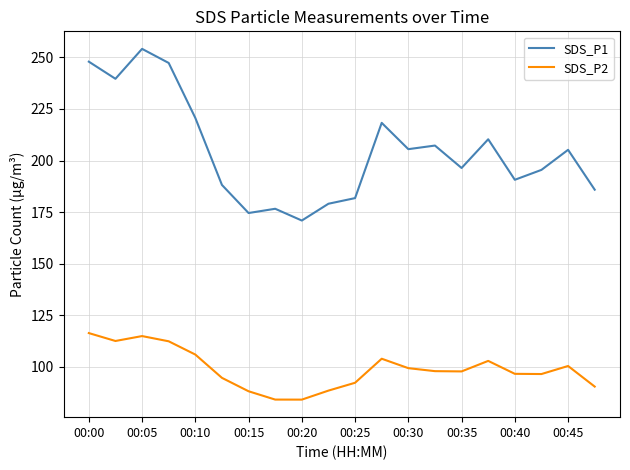

What are all the series names shown in the legend?

SDS_P1, SDS_P2